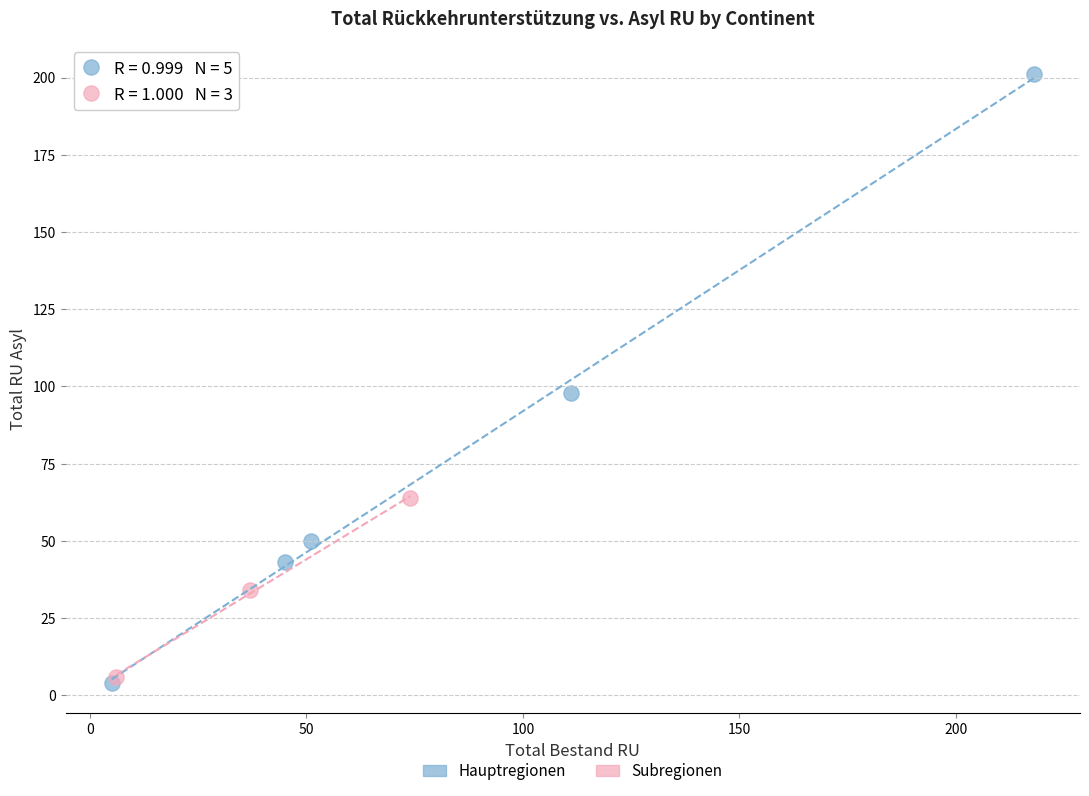

Which series has the widest spread of Y values?

Hauptregionen